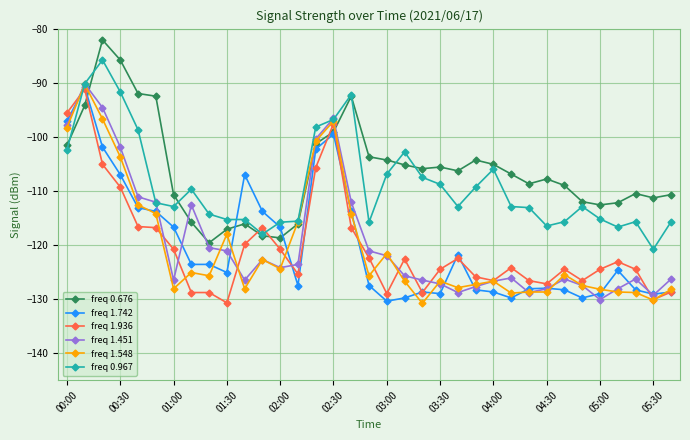

Does the chart display data point markers on the line(s)?

Yes